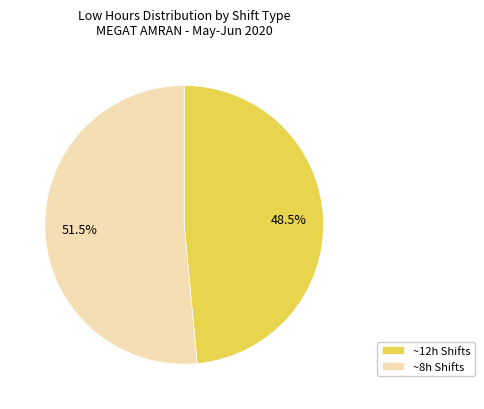

Rank the categories by value from lowest to highest.

~12h Shifts, ~8h Shifts